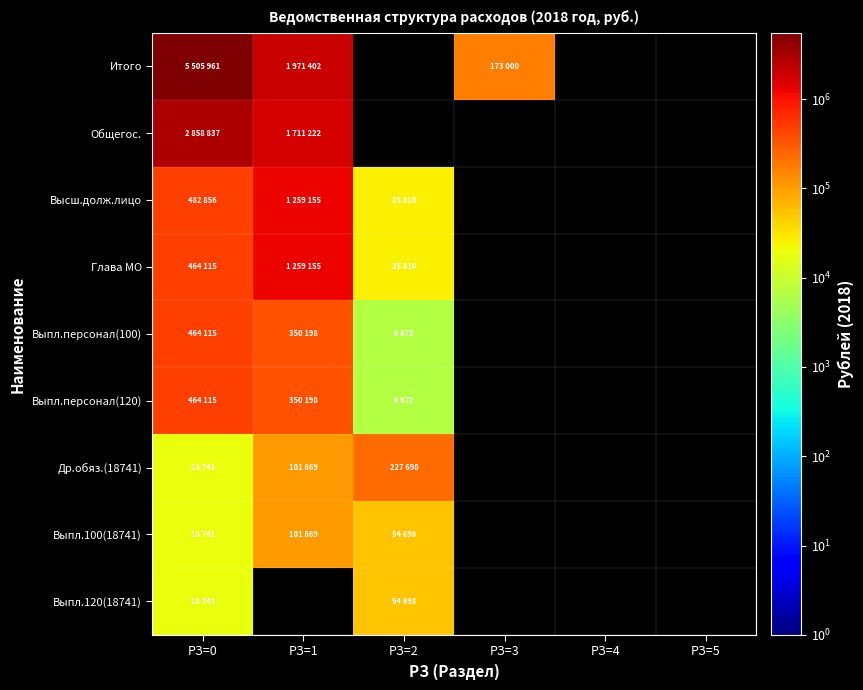

List the series in order of their overall mean, highest first.

Итого, Общегос., Высш.долж.лицо, Глава МО, Выпл.персонал(100), Выпл.персонал(120), Др.обяз.(18741), Выпл.100(18741), Выпл.120(18741)